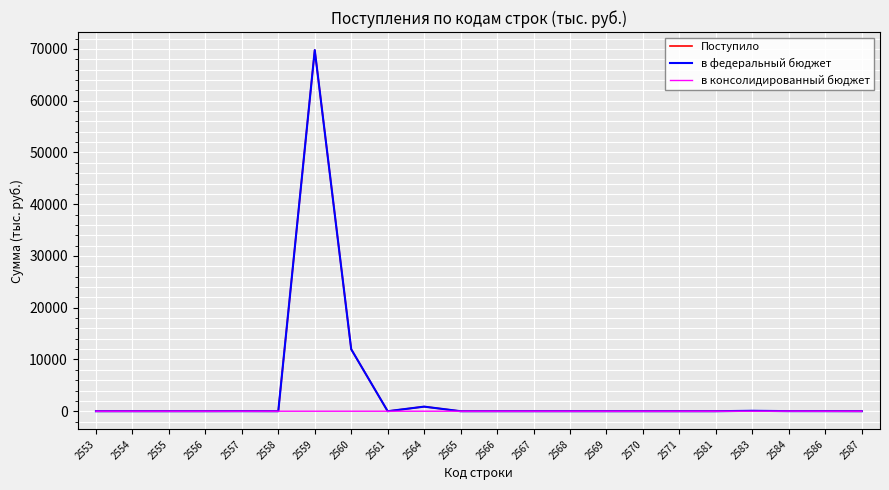

What is the maximum value for в федеральный бюджет?

69779